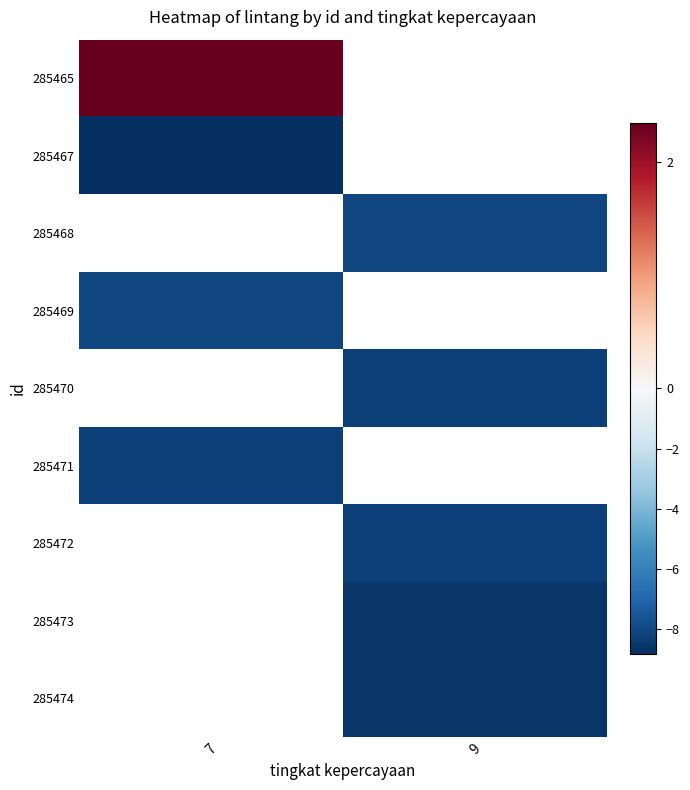

Which category has the highest value in the 285465 series?

7